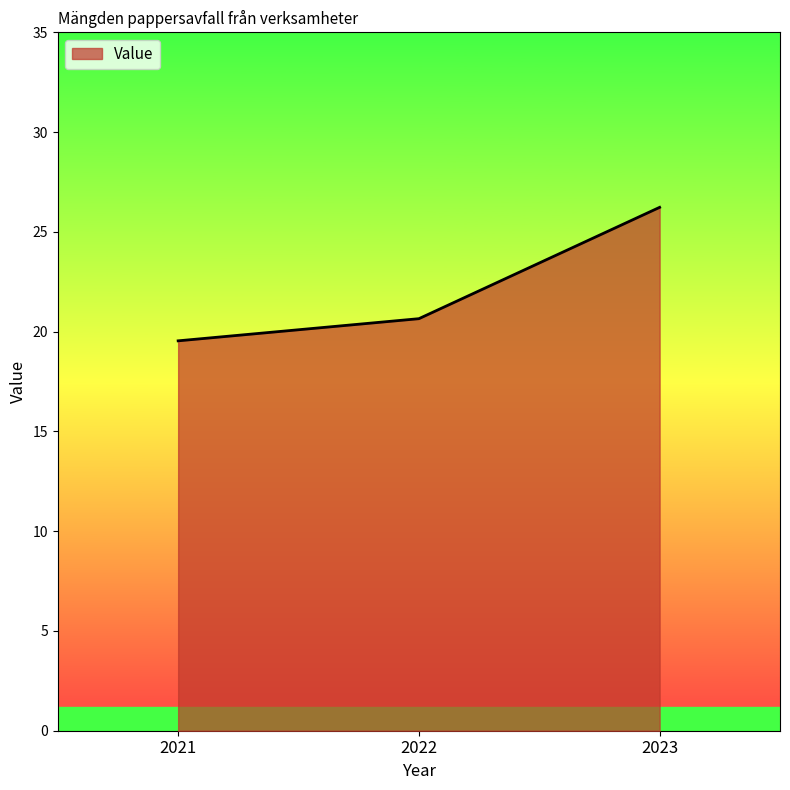

What is the difference between the second highest and minimum values?

1.1